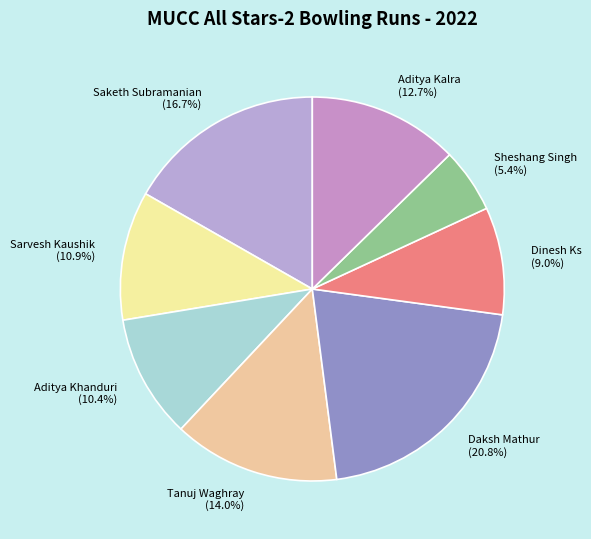

Which has a higher value, Saketh Subramanian or Tanuj Waghray?

Saketh Subramanian